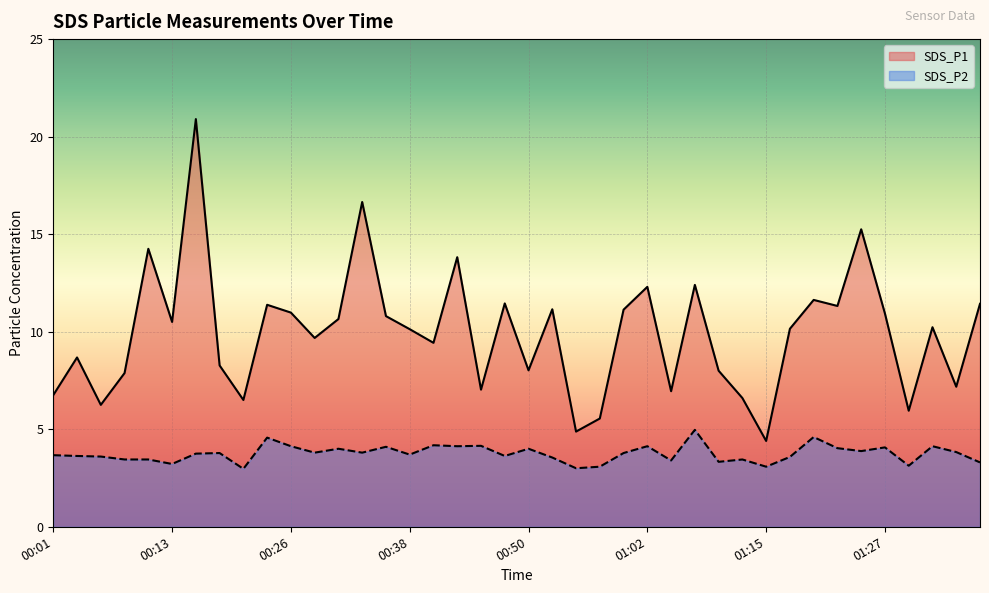

True or false: SDS_P2 has a value of 3.0 at 00:55.

True